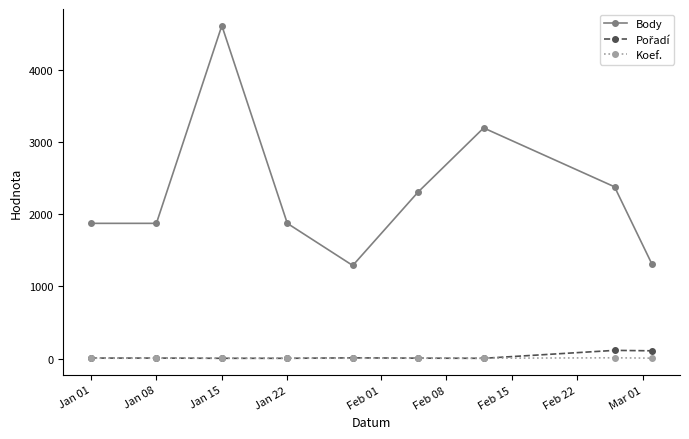

True or false: Body and Koef. intersect in this chart.

False